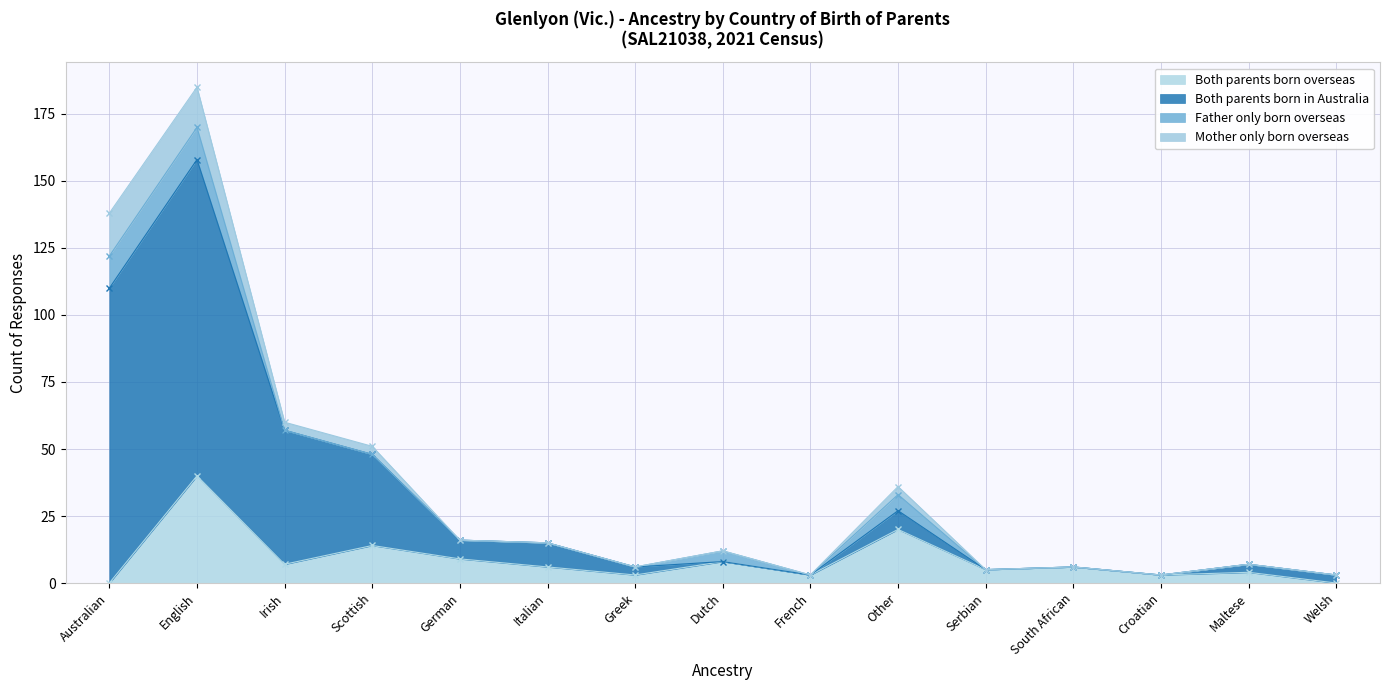

The value of Both parents born overseas at Other is 20. True or false?

True